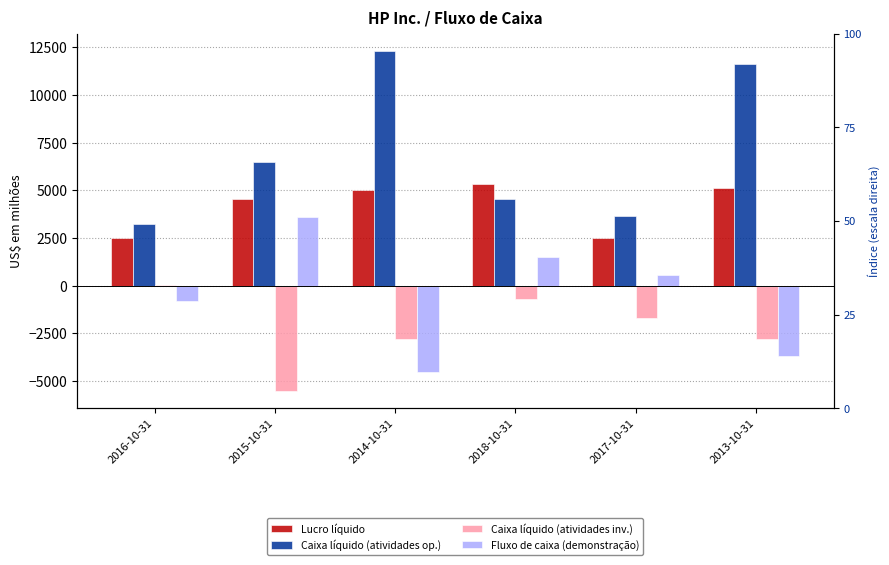

What is the average value of the Caixa líquido (atividades inv.) series?

-2252